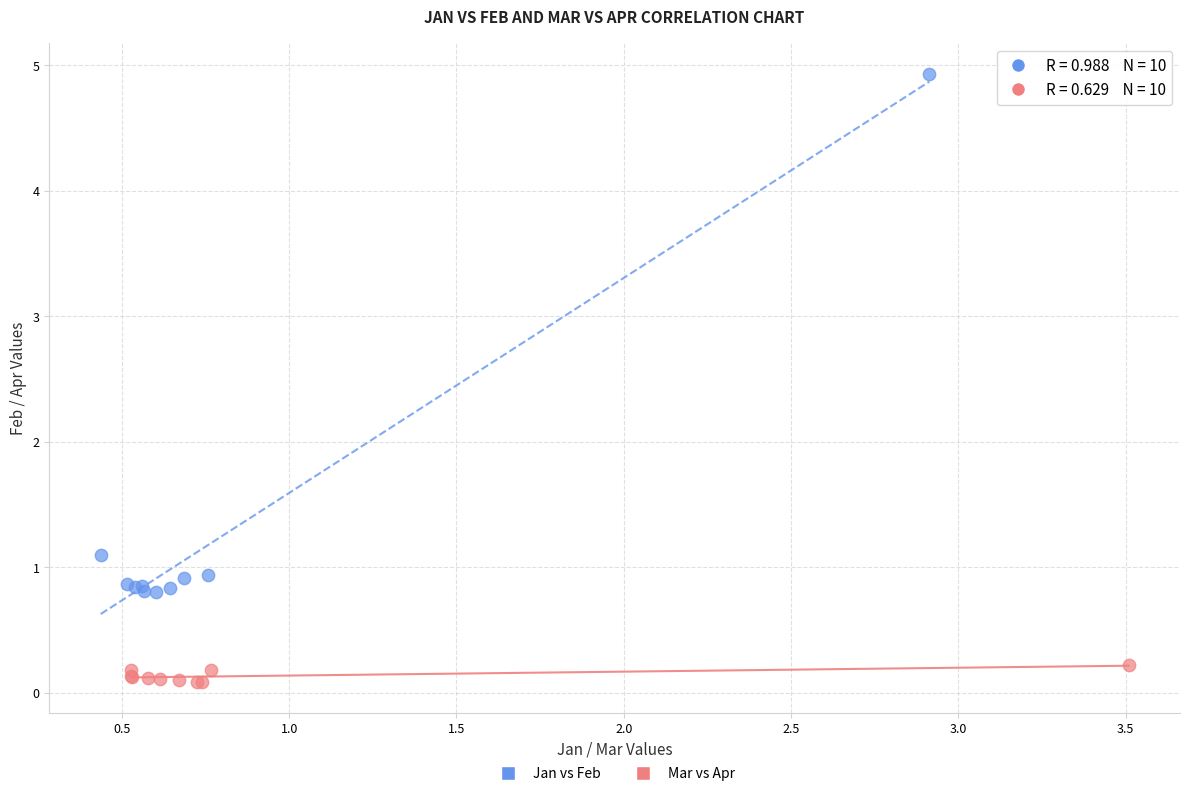

Which series reaches the minimum Y coordinate?

Mar vs Apr